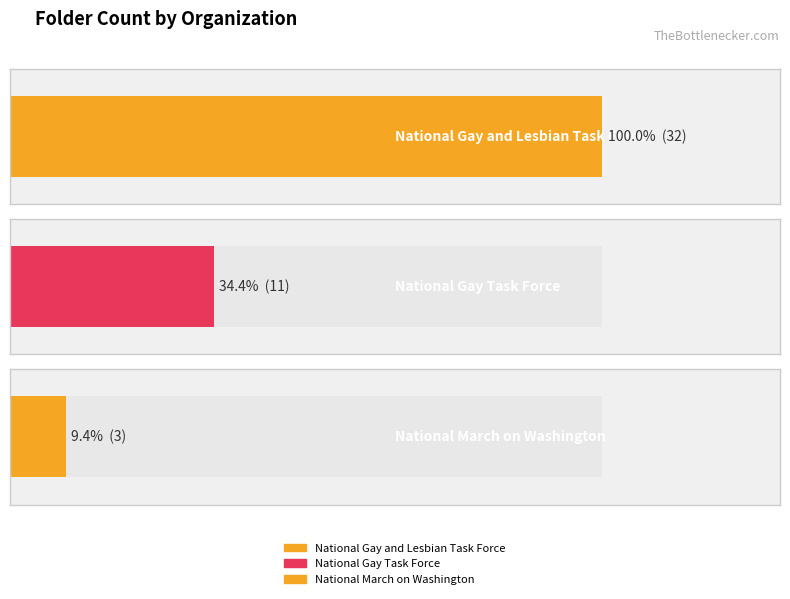

Approximately how many times larger is the value at National Gay Task Force compared to National March on Washington?

3.7